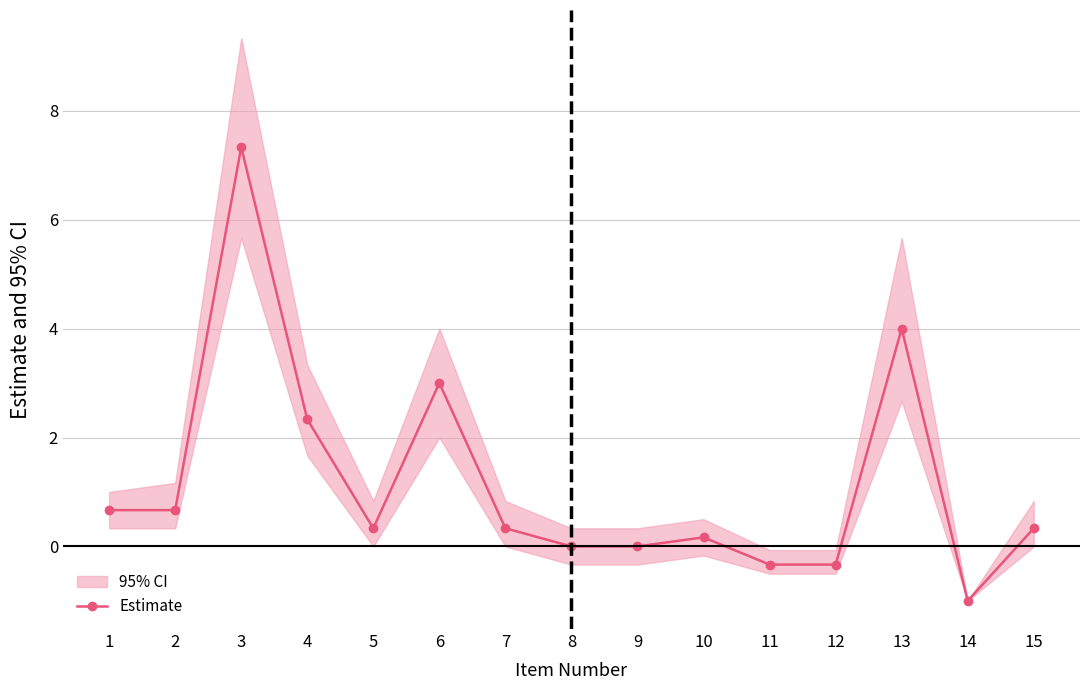

Reading left to right, extract all data points from this chart.

1=0.7	2=0.7	3=7.3	4=2.3	5=0.3	6=3.0	7=0.3	8=0.0	9=0.0	10=0.2	11=-0.3	12=-0.3	13=4.0	14=-1.0	15=0.3